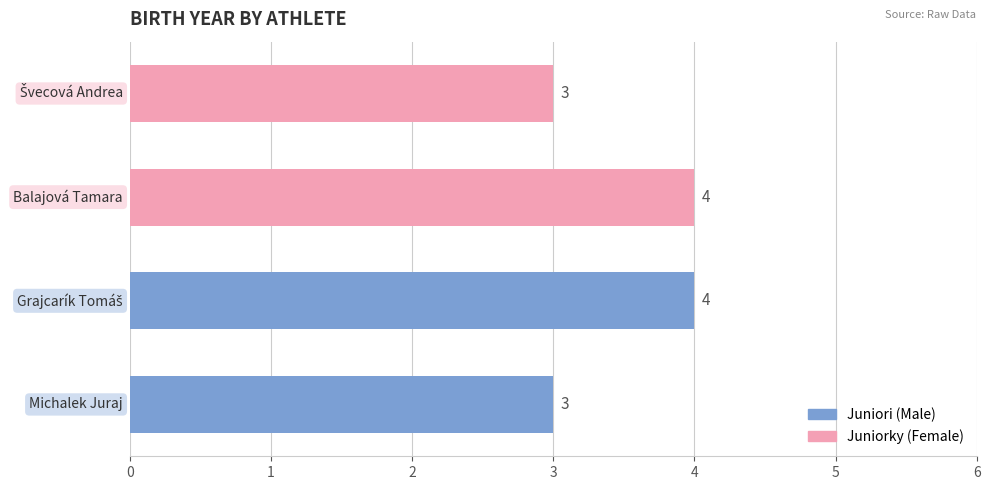

Count the values in the range 3 to 4.

4